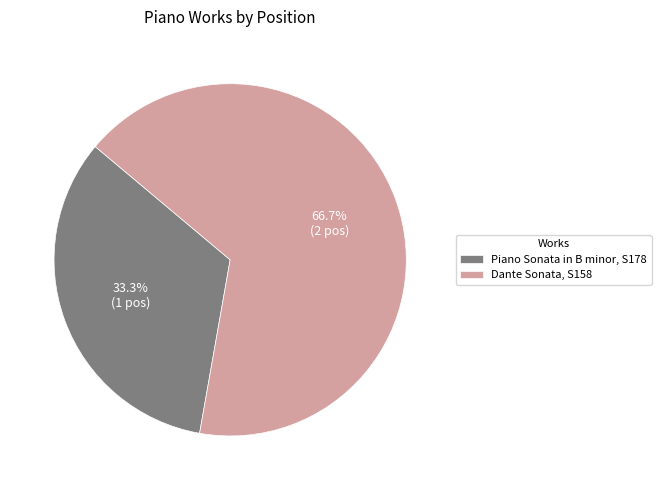

How many slices are in this pie chart?

2